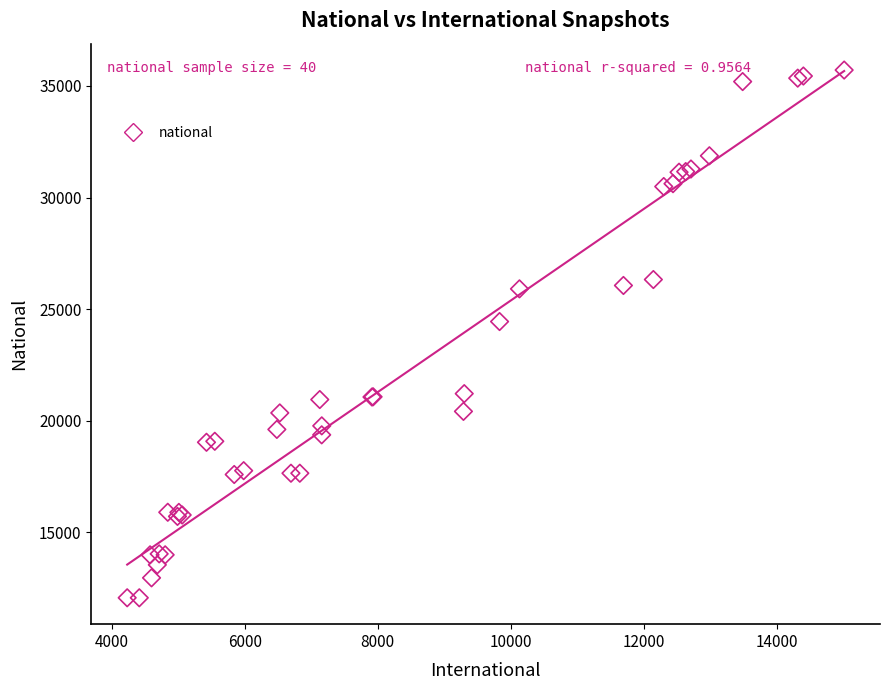

What Y value in the scatter plot is closest to 23884?

24438